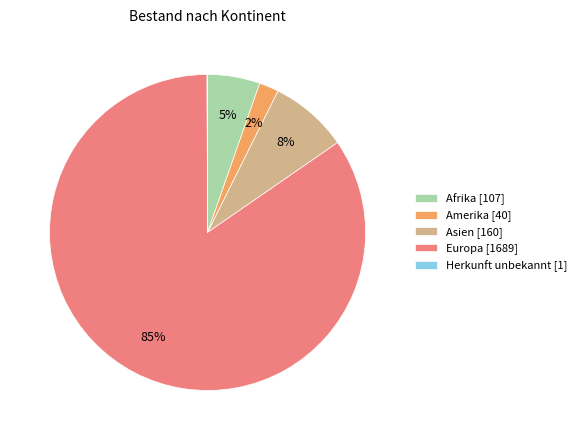

Is the sum of Amerika [40] and Afrika [107] greater than half?

No